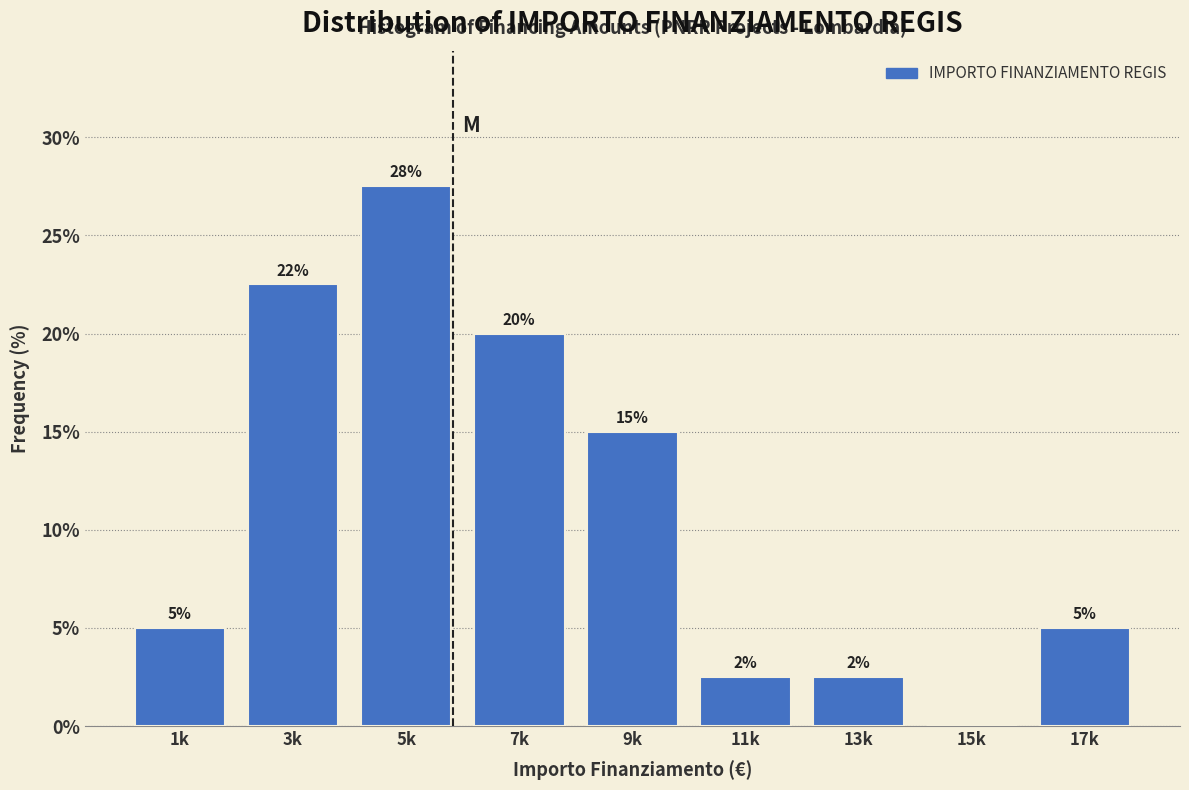

True or false: the data shows 7.4 at 7k.

False